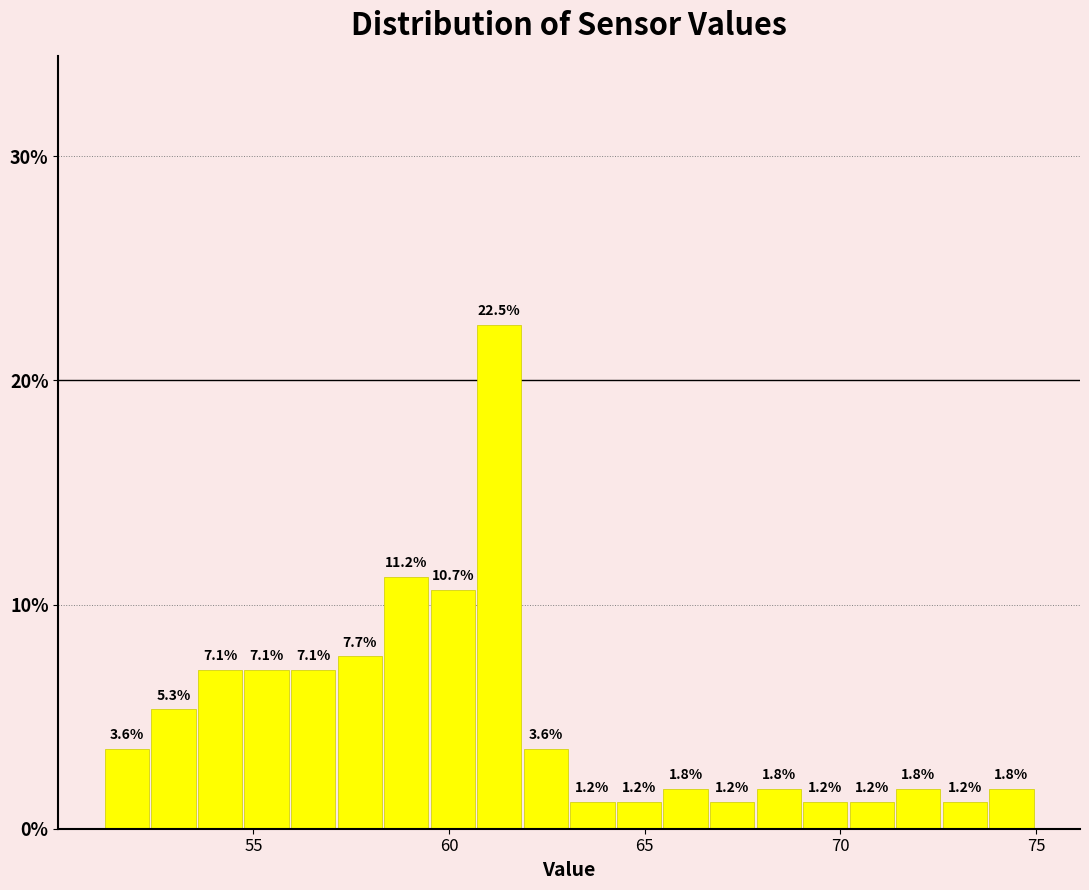

Read against the x-axis, roughly where is the centre of the tallest bar?

61.5